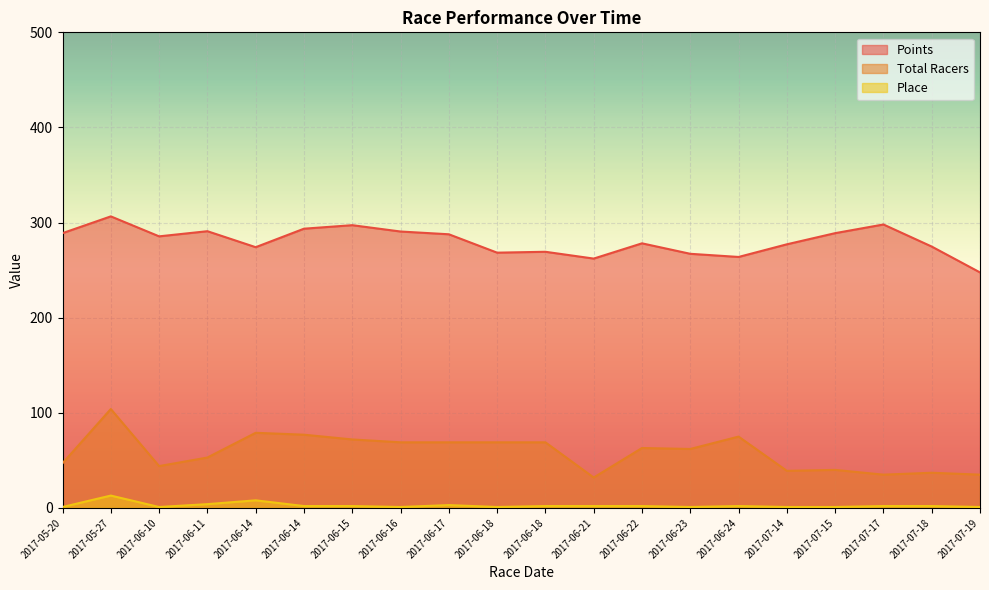

True or false: Points and Place cross at least once.

False